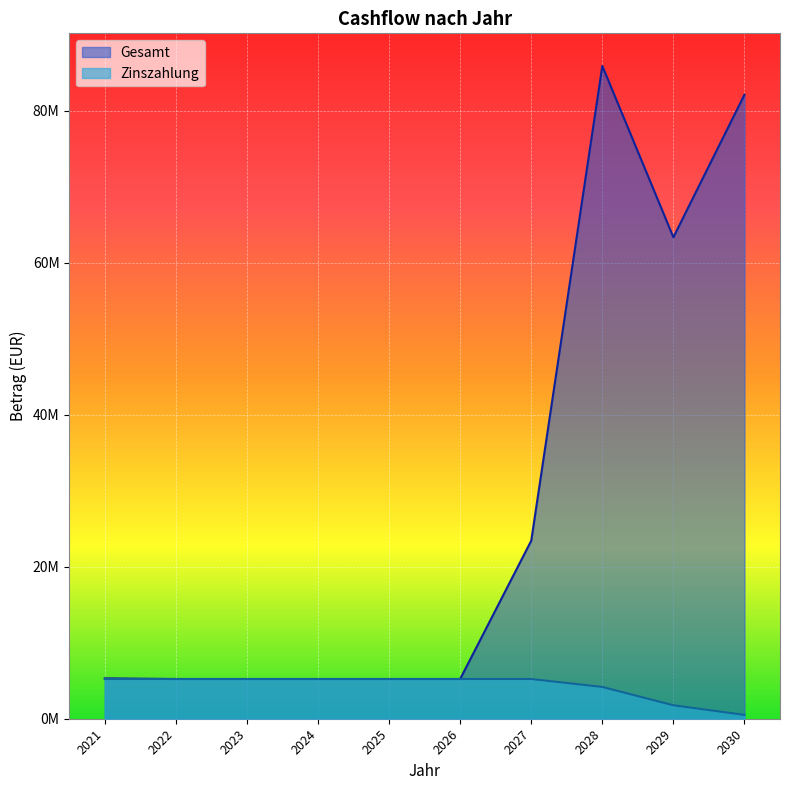

True or false: Zinszahlung has more than 1 points higher than both neighbors.

False